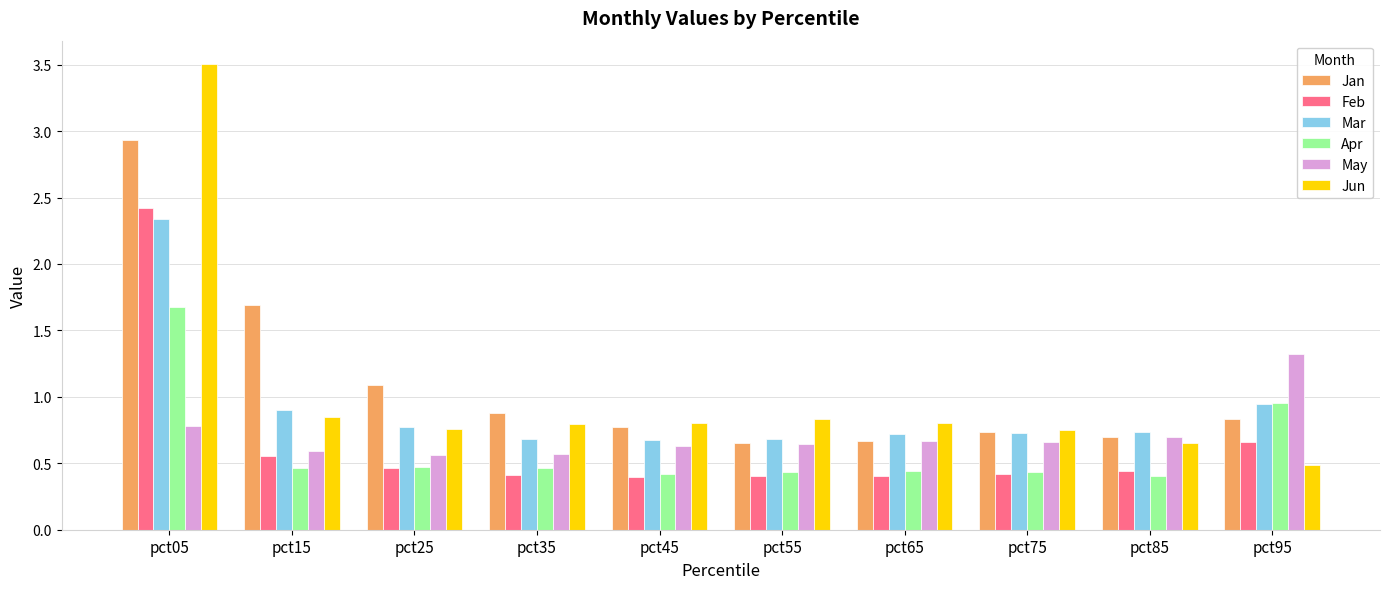

List the series in order of their peak value, highest first.

Jun, Jan, Feb, Mar, Apr, May